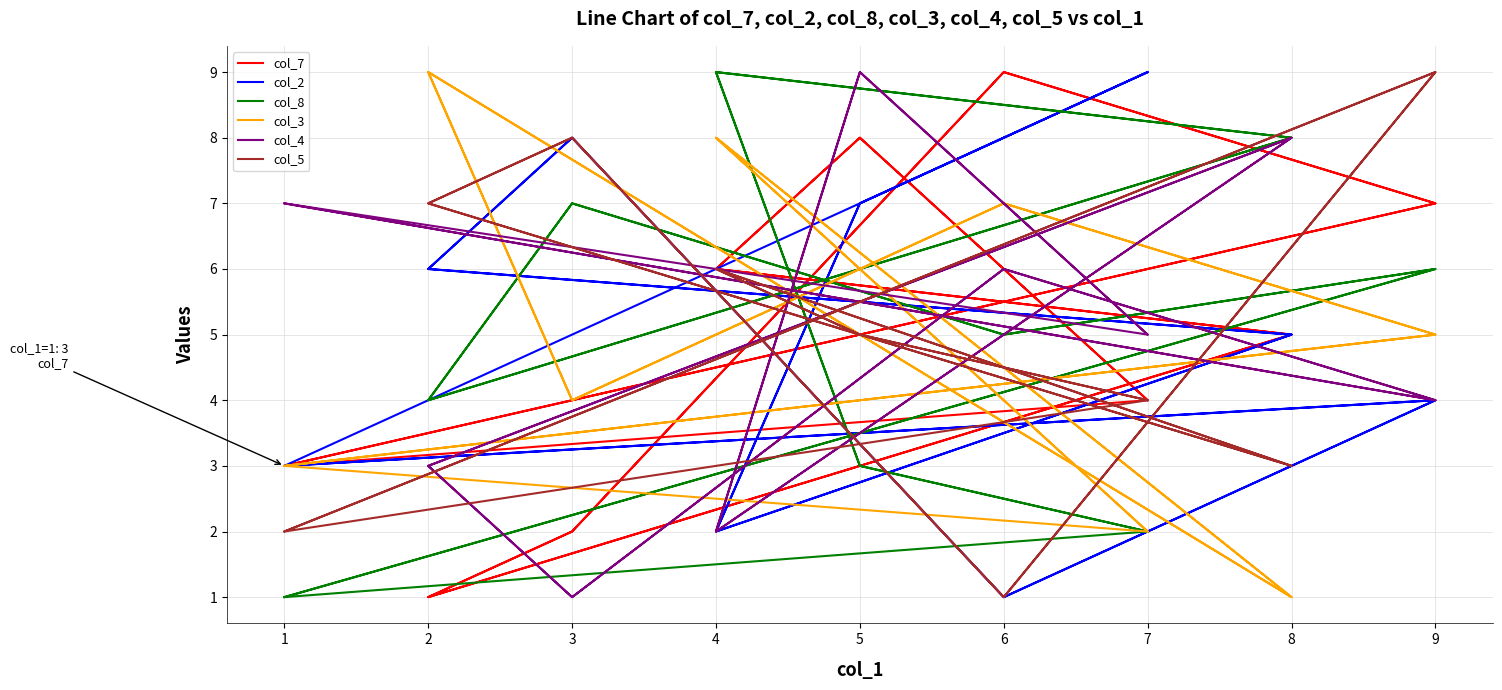

Is it true that col_4 equals 7 at 9?

False